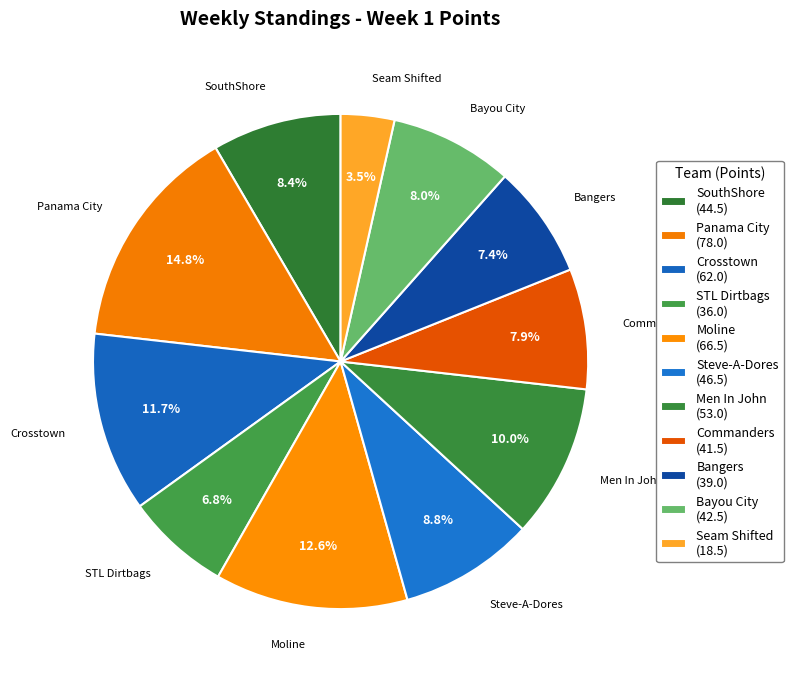

Approximately how many times larger is the value at Bangers compared to Commanders?

0.9